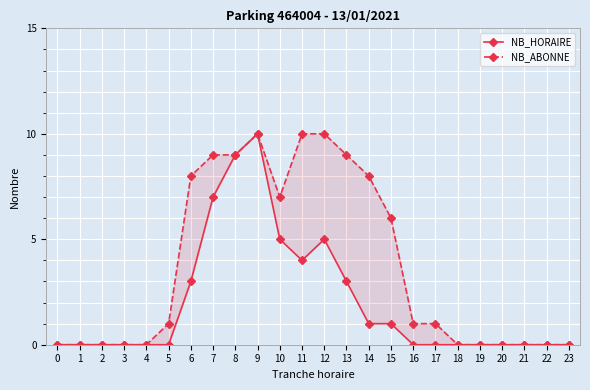

How many values in NB_HORAIRE are above zero?

10